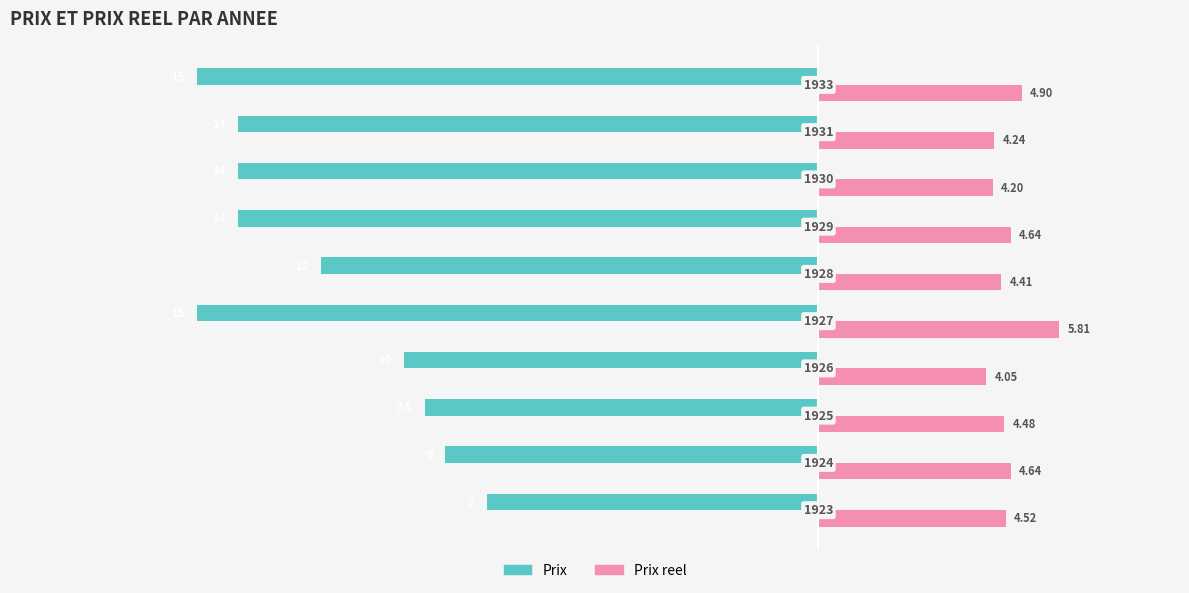

What is the value of the Prix bar at the 6th from the left?

-12.0